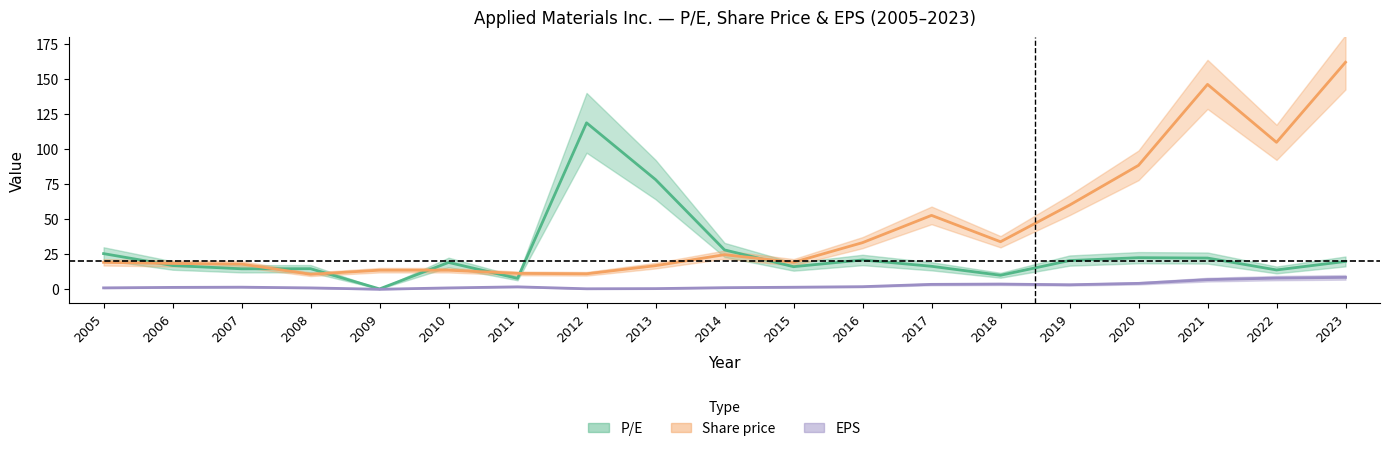

True or false: EPS has more than 2 points higher than both neighbors.

True